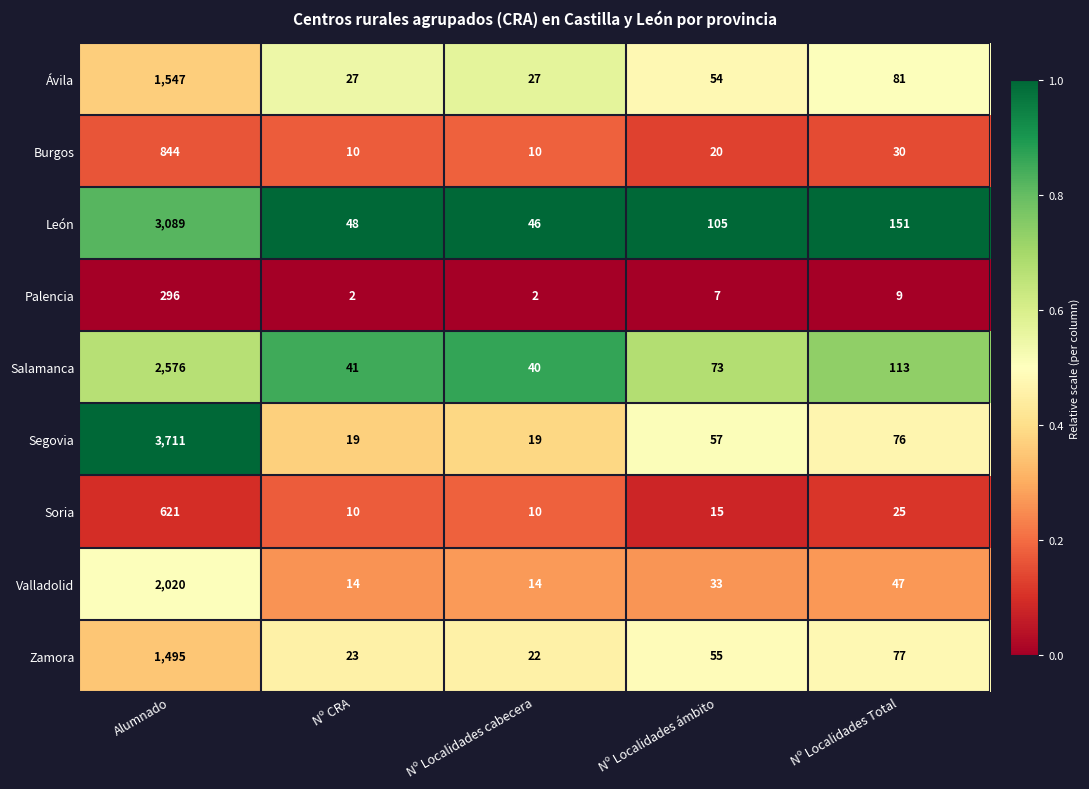

What is the sum of all Palencia values?

316